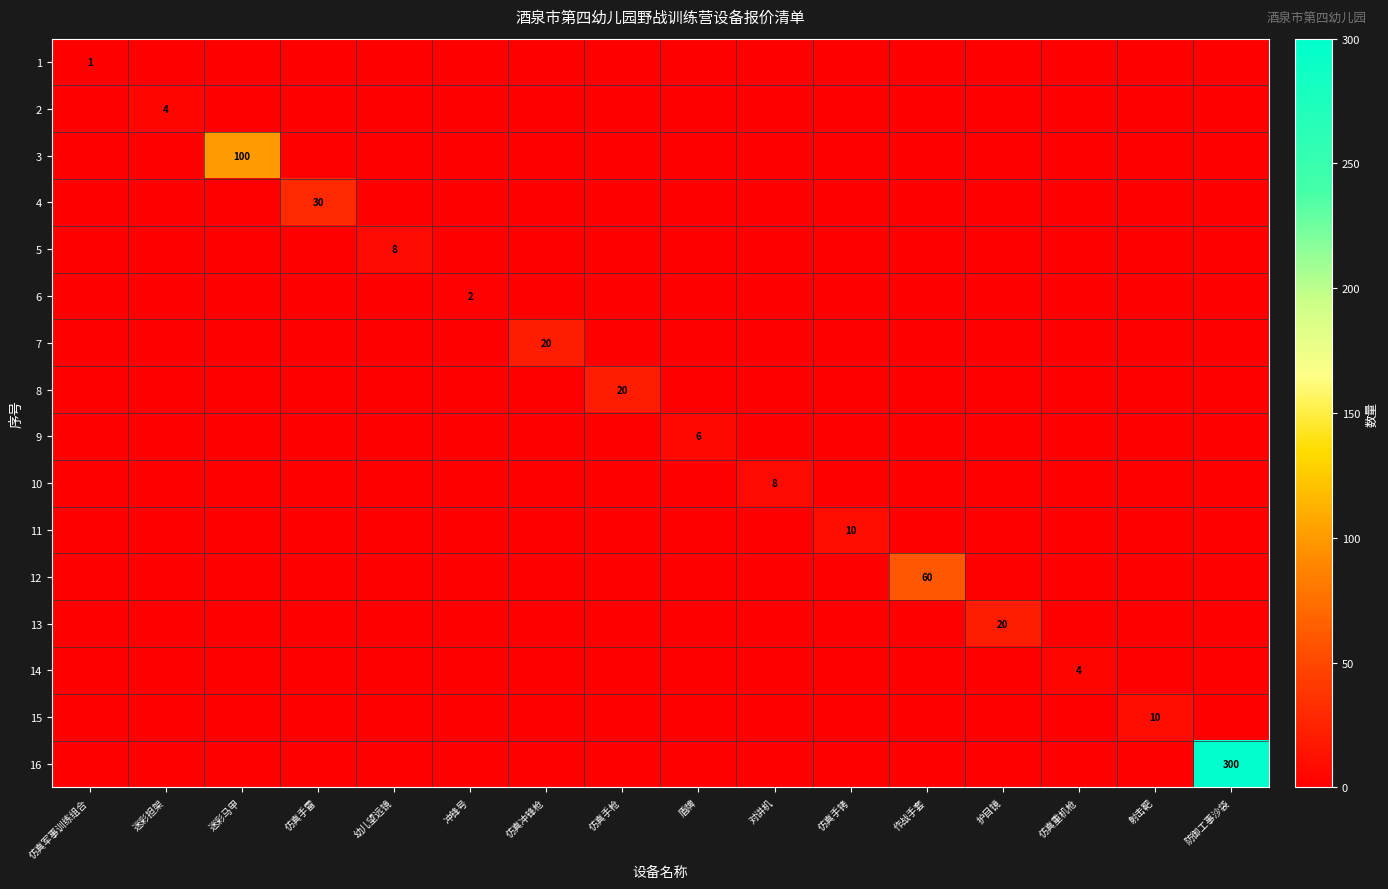

At 防御工事沙袋, list the series in order from smallest to largest.

1, 2, 3, 4, 5, 6, 7, 8, 9, 10, 11, 12, 13, 14, 15, 16